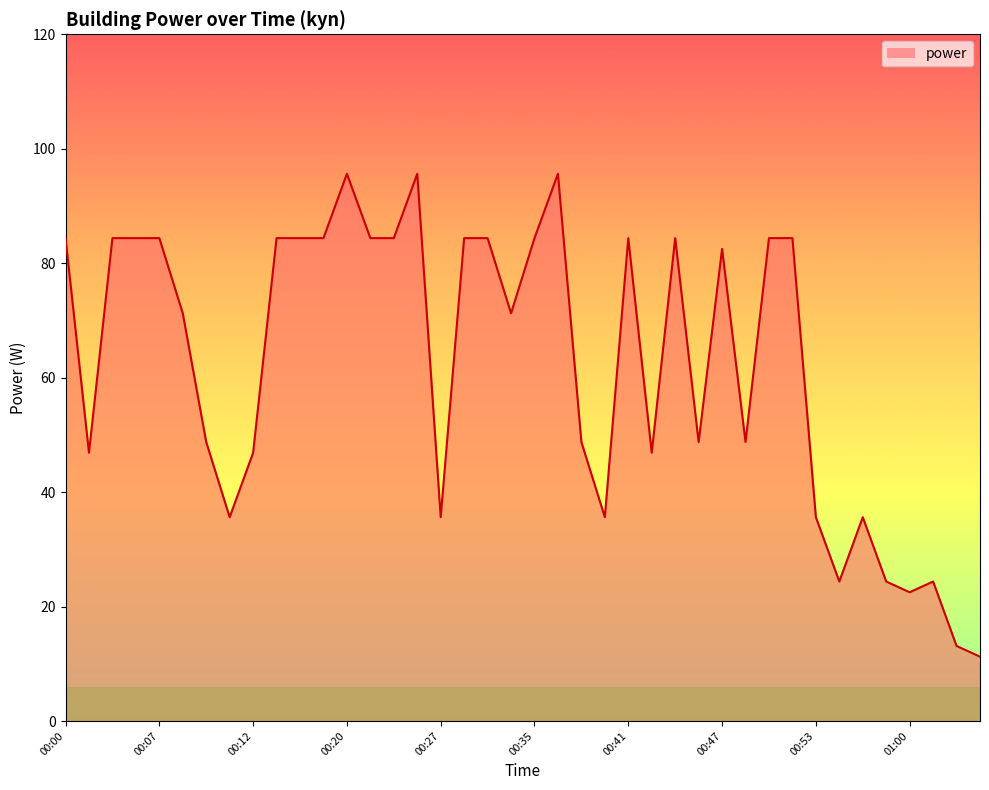

What is the maximum value shown in the chart?

95.6